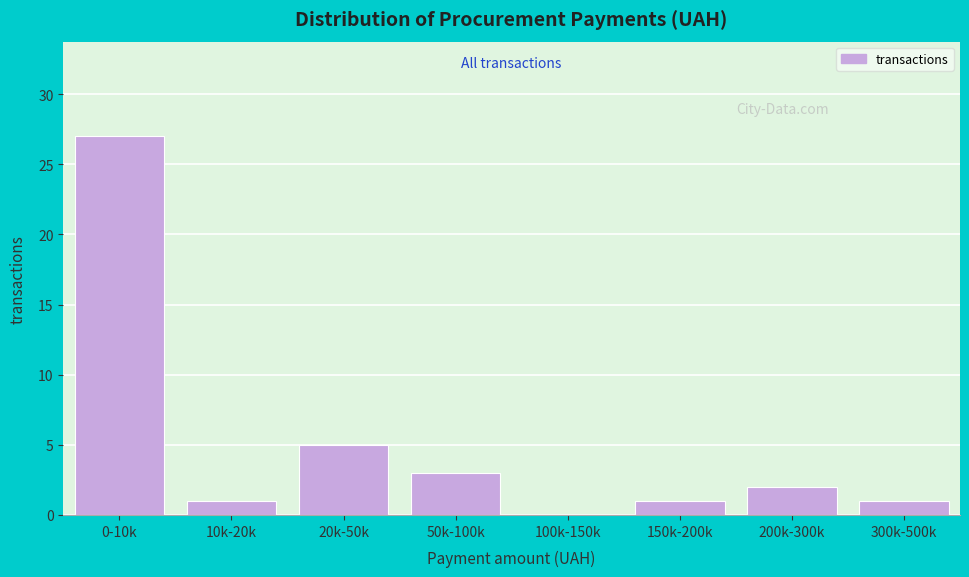

Reading left to right, what are all the values shown in this chart?

0-10k=27	10k-20k=1	20k-50k=5	50k-100k=3	100k-150k=0	150k-200k=1	200k-300k=2	300k-500k=1